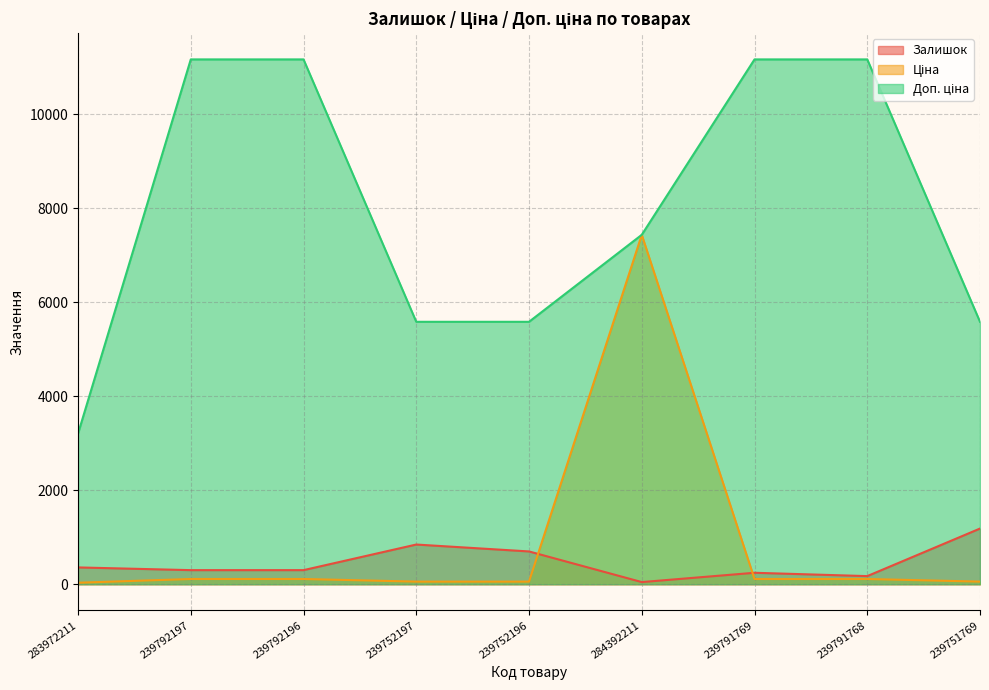

At which category does Ціна reach its first local peak?

284392211